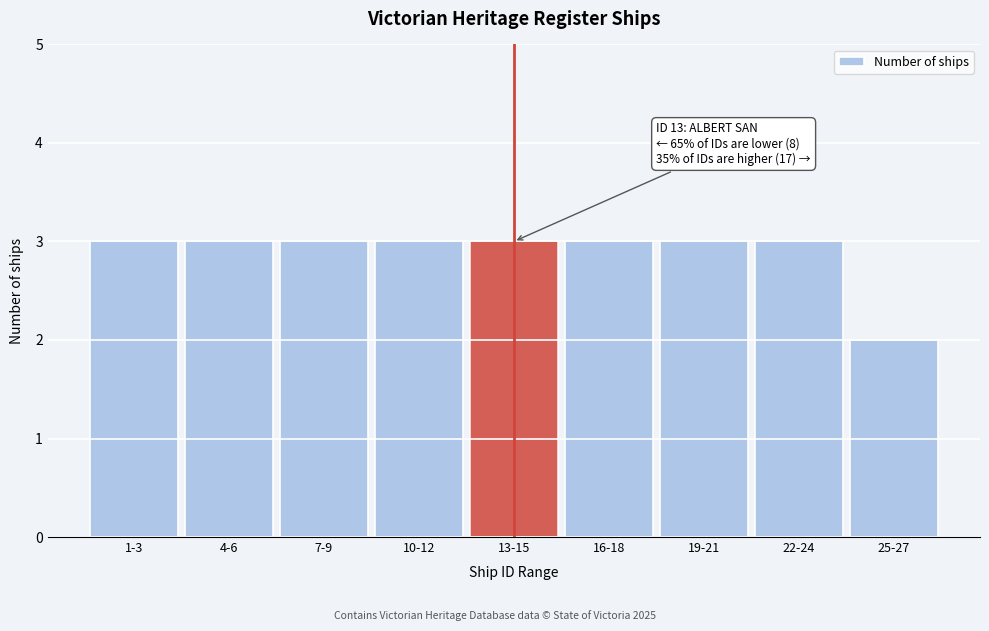

Reading left to right, what are all the values shown in this chart?

3	3	3	3	3	3	3	3	2